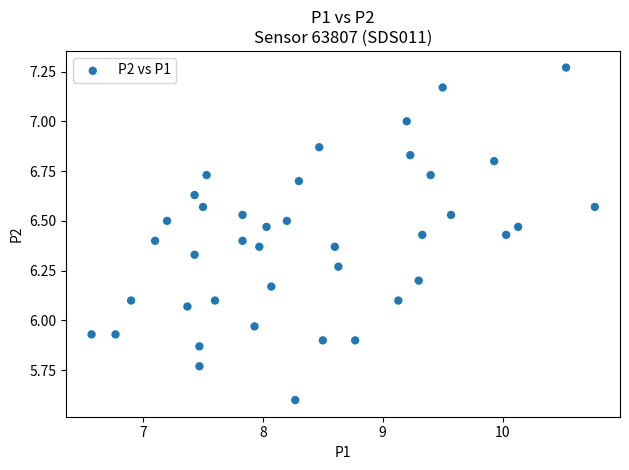

What is the range of Y values (max minus min)?

1.7